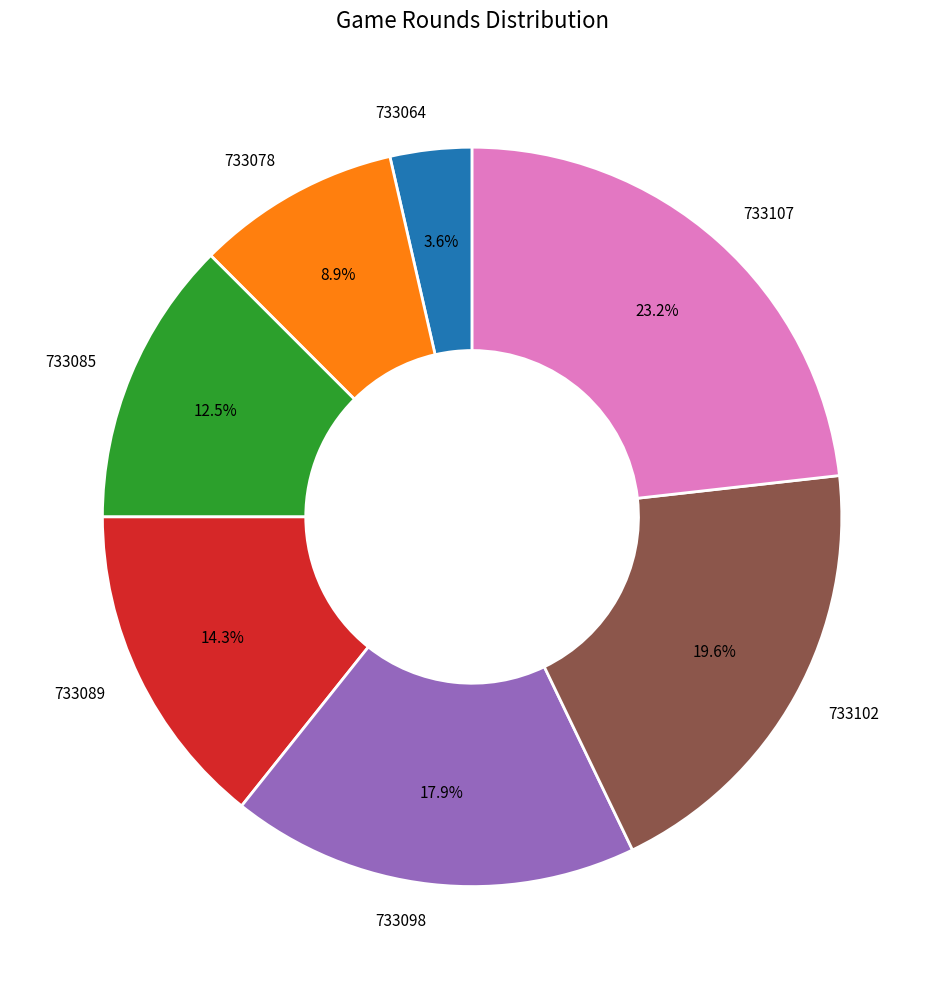

Rank the categories by value from lowest to highest.

733064, 733078, 733085, 733089, 733098, 733102, 733107